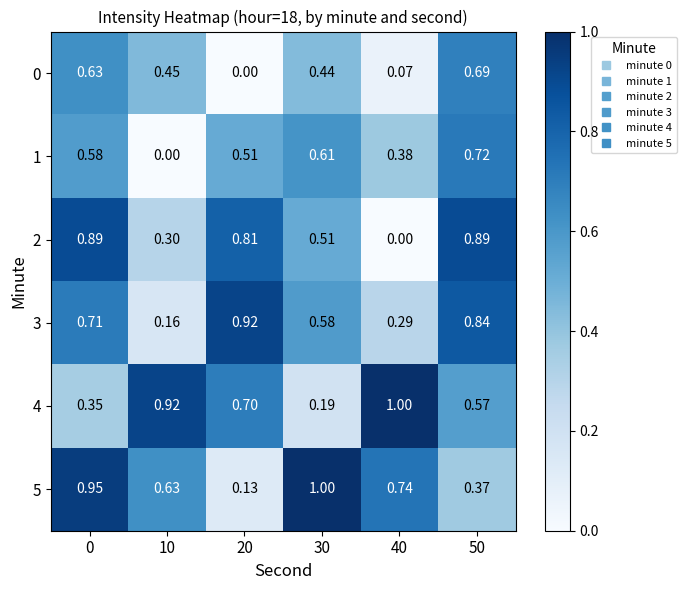

Is the value of 4 at 50 greater than the value of 2 at 40?

Yes